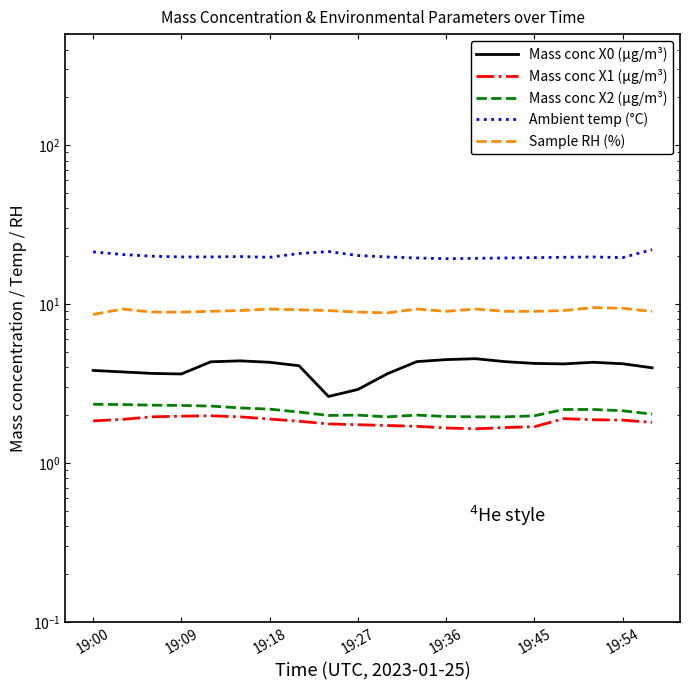

At which category does Mass conc X2 (μg/m³) reach its first local valley?

8